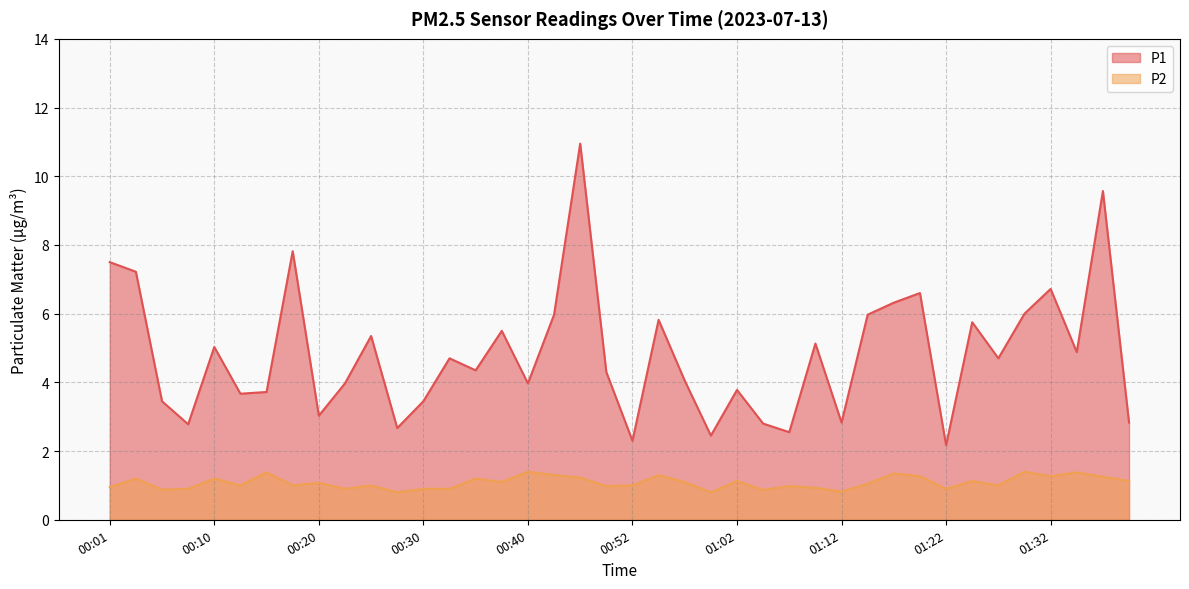

Count the number of data series in this chart.

2